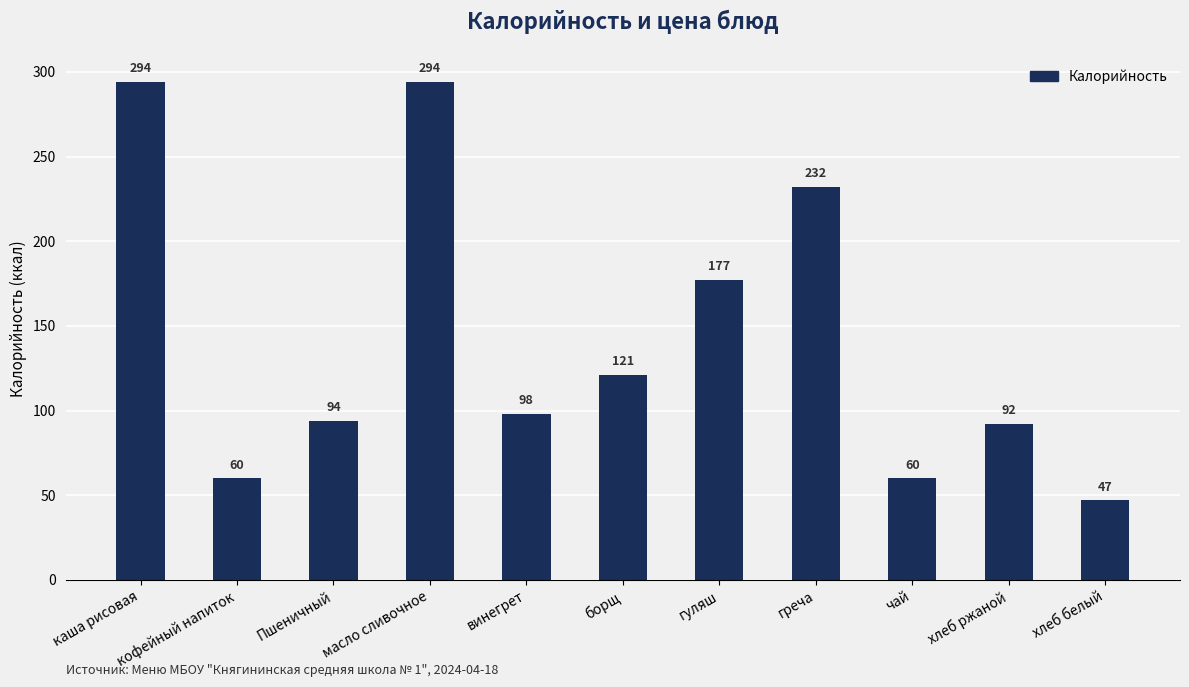

What is the difference between the maximum and minimum values?

247